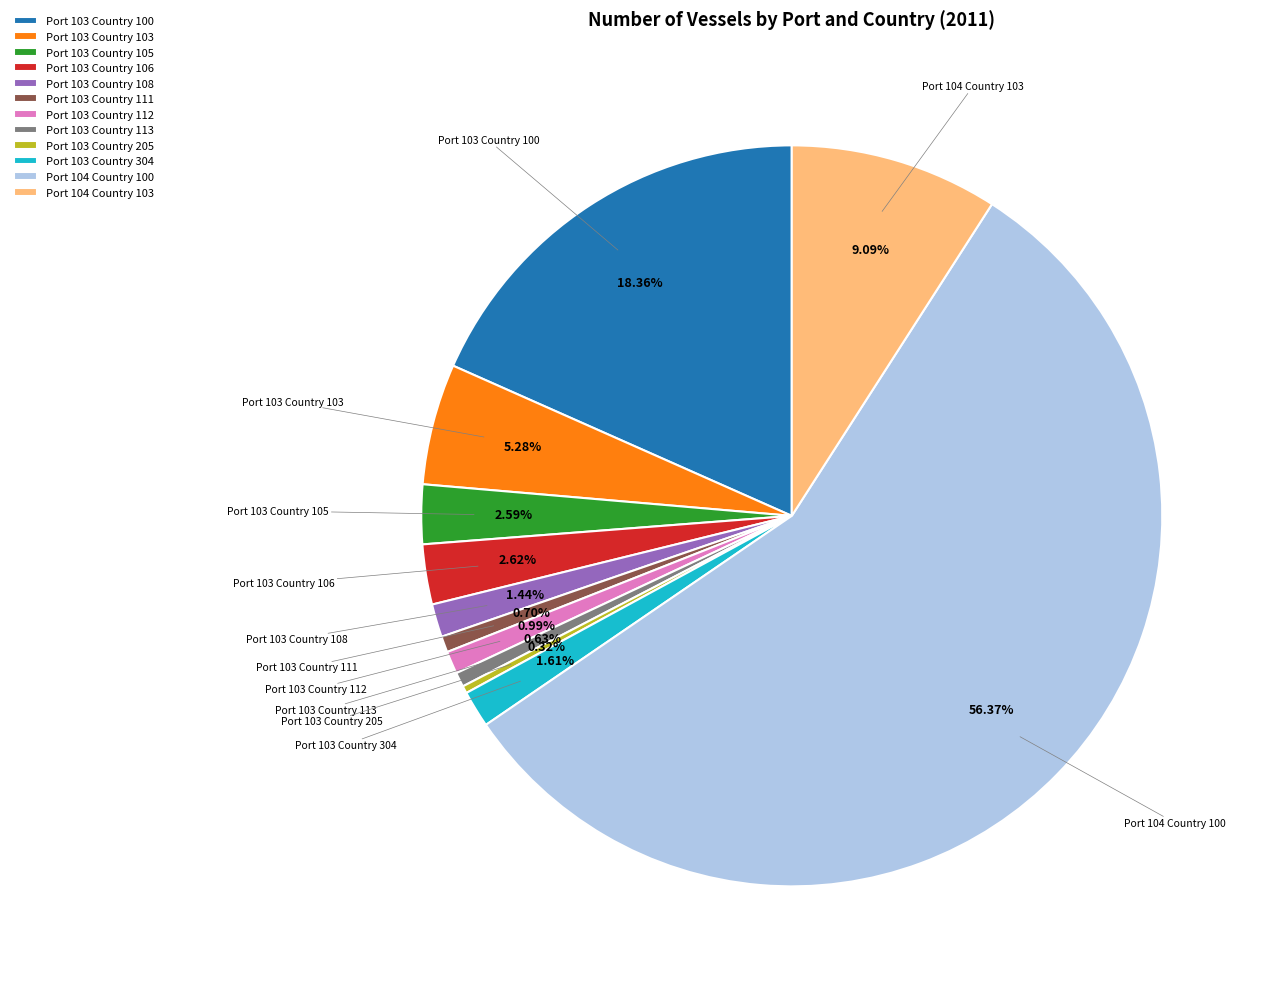

True or false: Port 104 Country 100 accounts for 56% of the total.

True